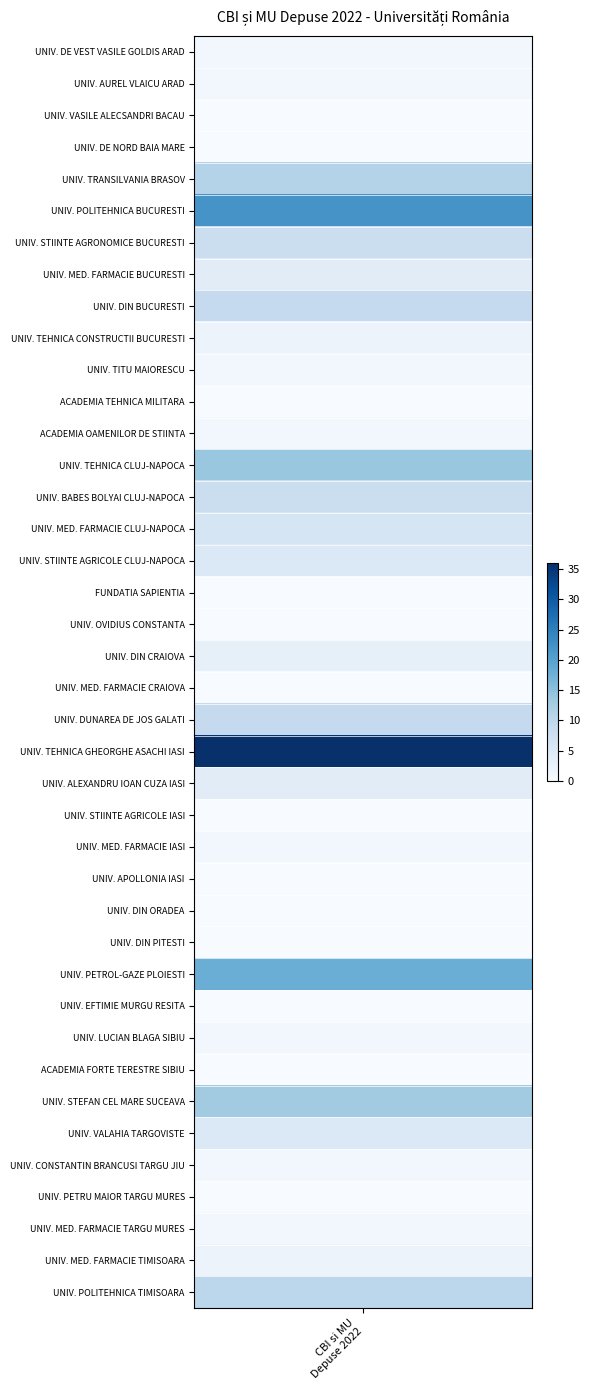

What is the greatest value displayed?

36